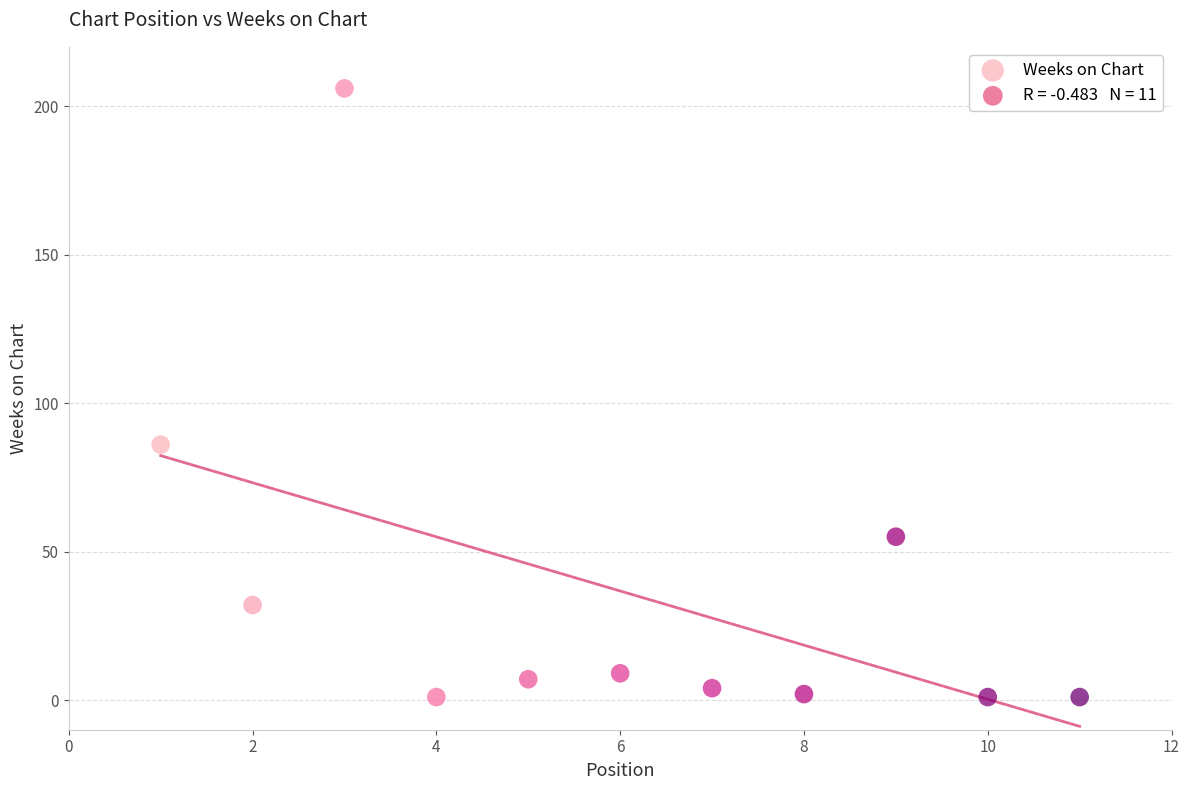

What is the range of Y values (max minus min)?

205